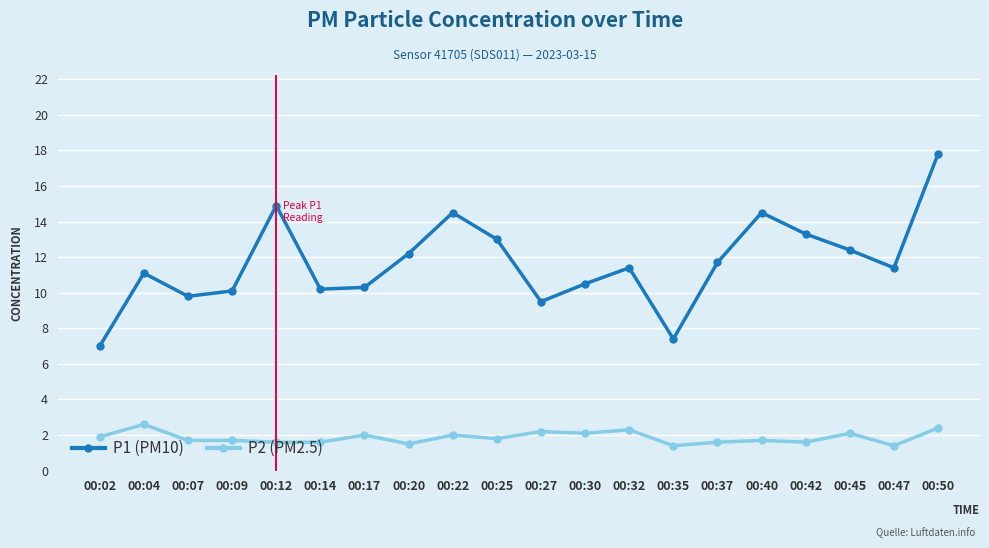

At which category does P1 (PM10) reach its first local peak?

00:04